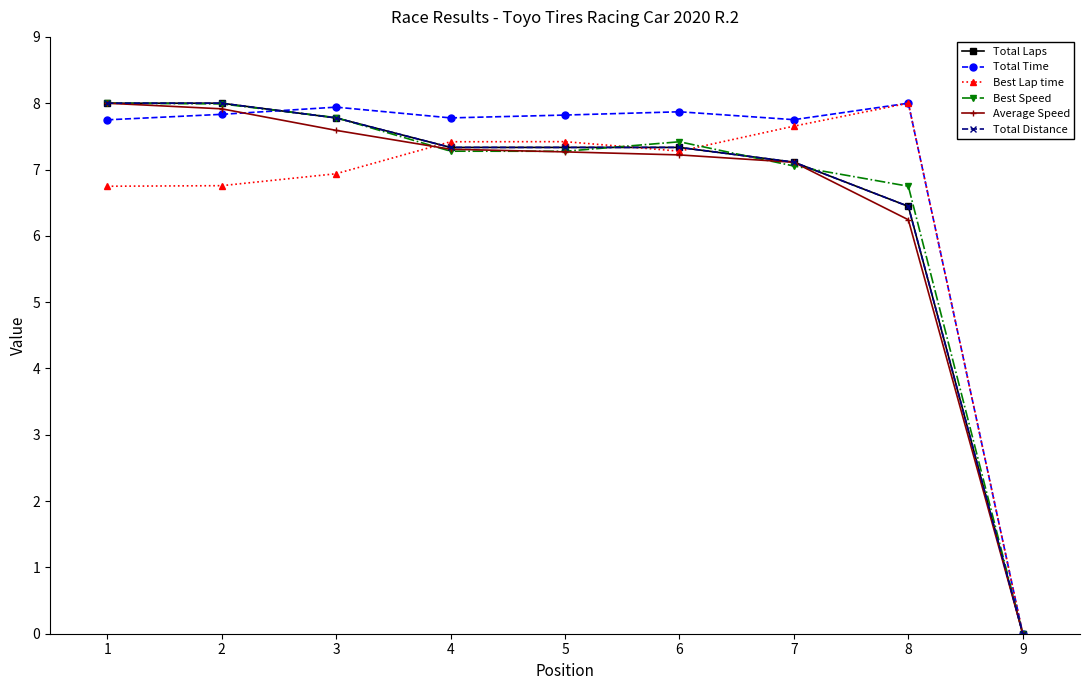

What is the total value across all series at 1?

46.5